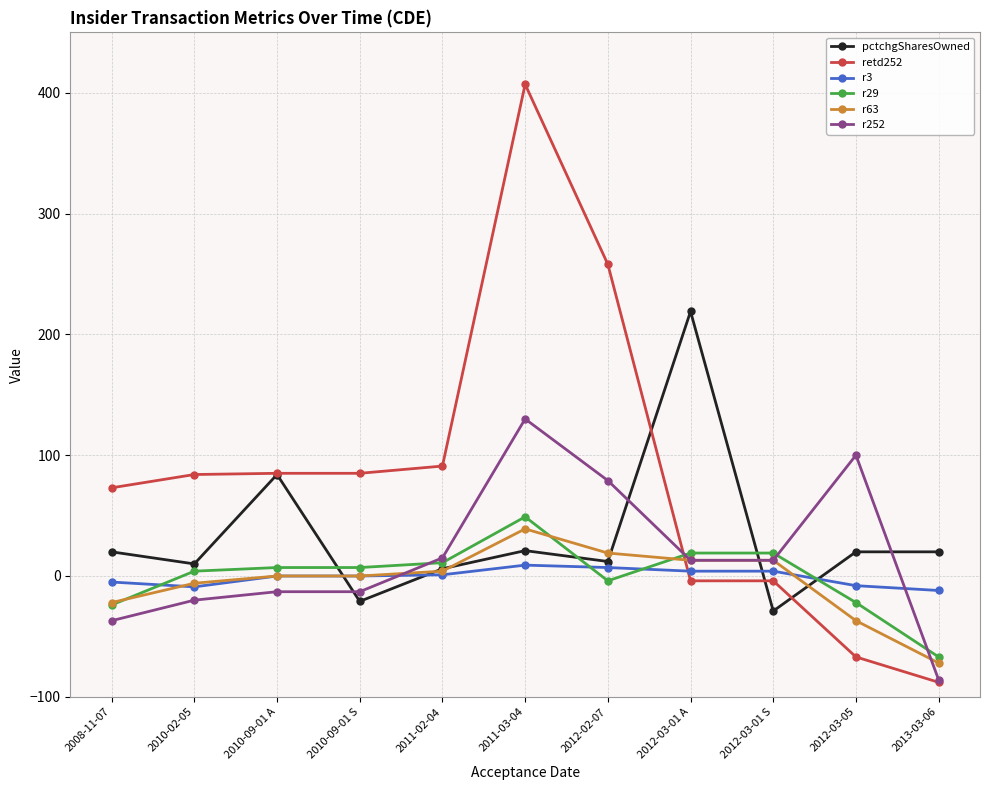

Which label corresponds to the largest value in the chart?

2011-03-04